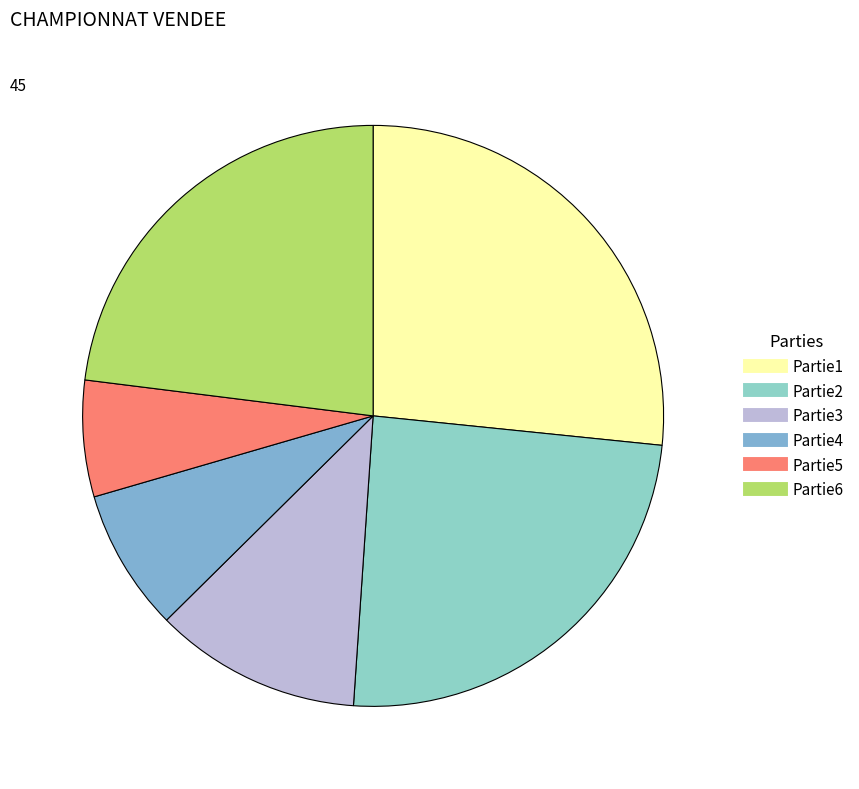

True or false: Partie1 accounts for 40% of the total.

False